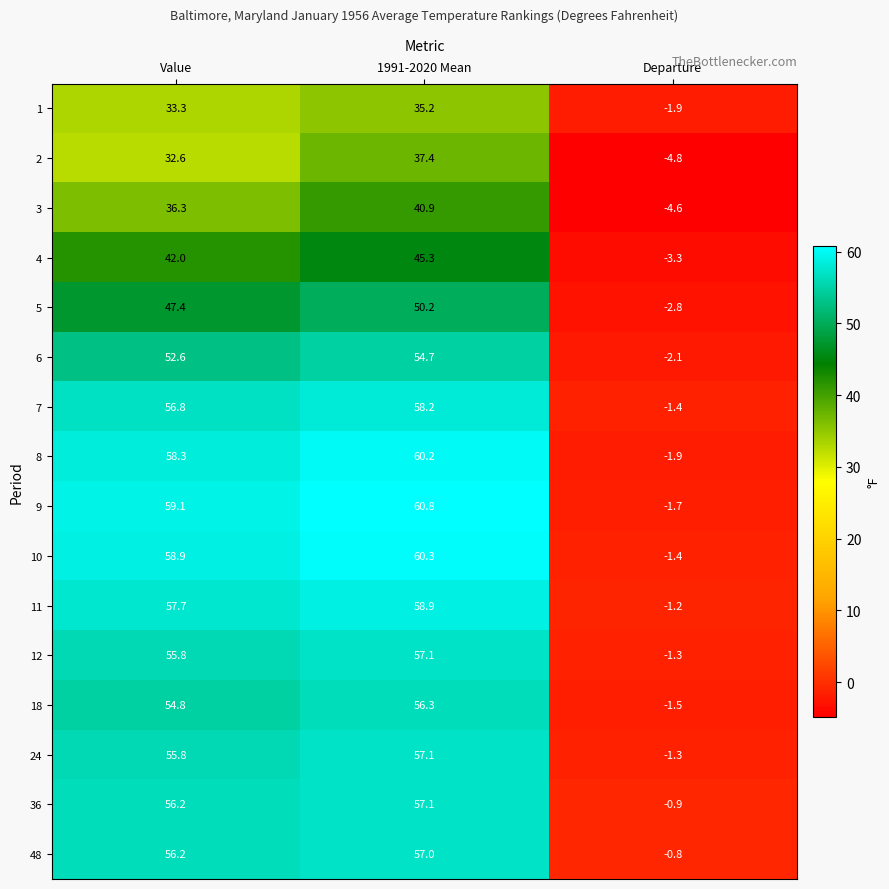

Which series has the largest range (max minus min)?

9